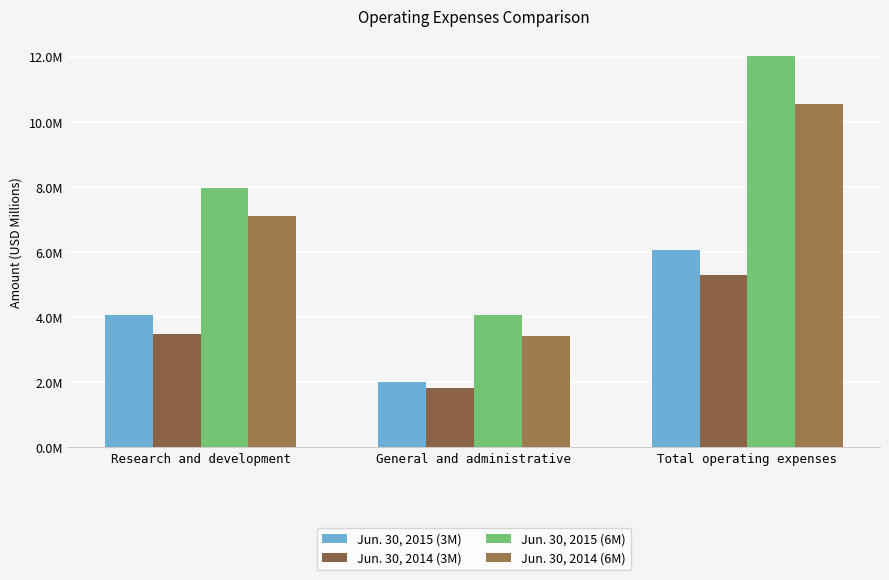

Between General and administrative and Research and development, which is larger?

Research and development